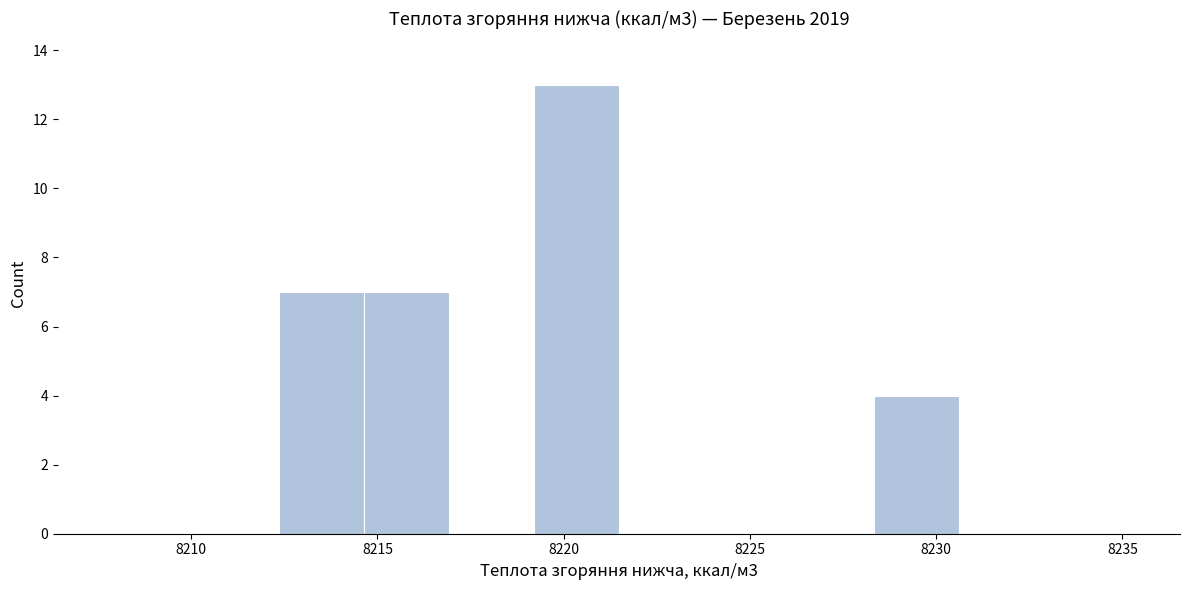

Over which range of the x-axis is the bar tallest?

8219.0 to 8221.5